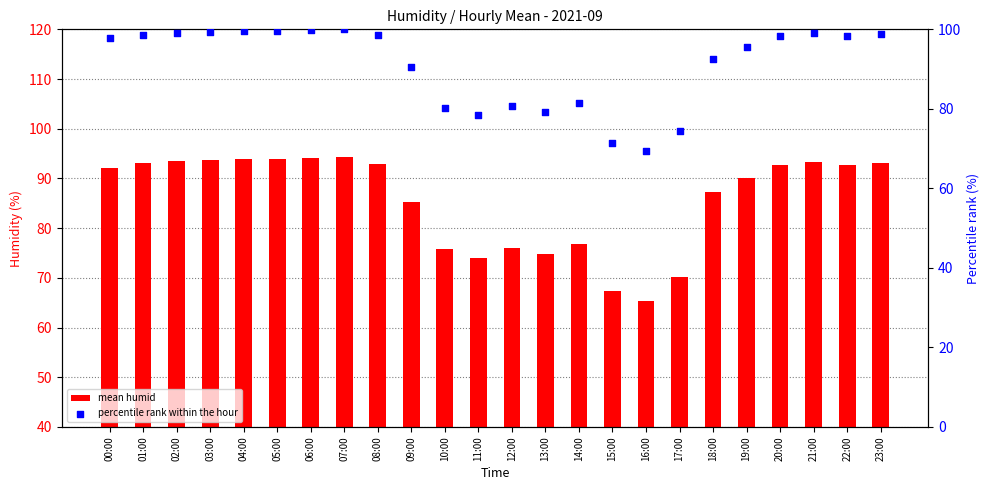

What is the total value across all series at 22:00?

151.2